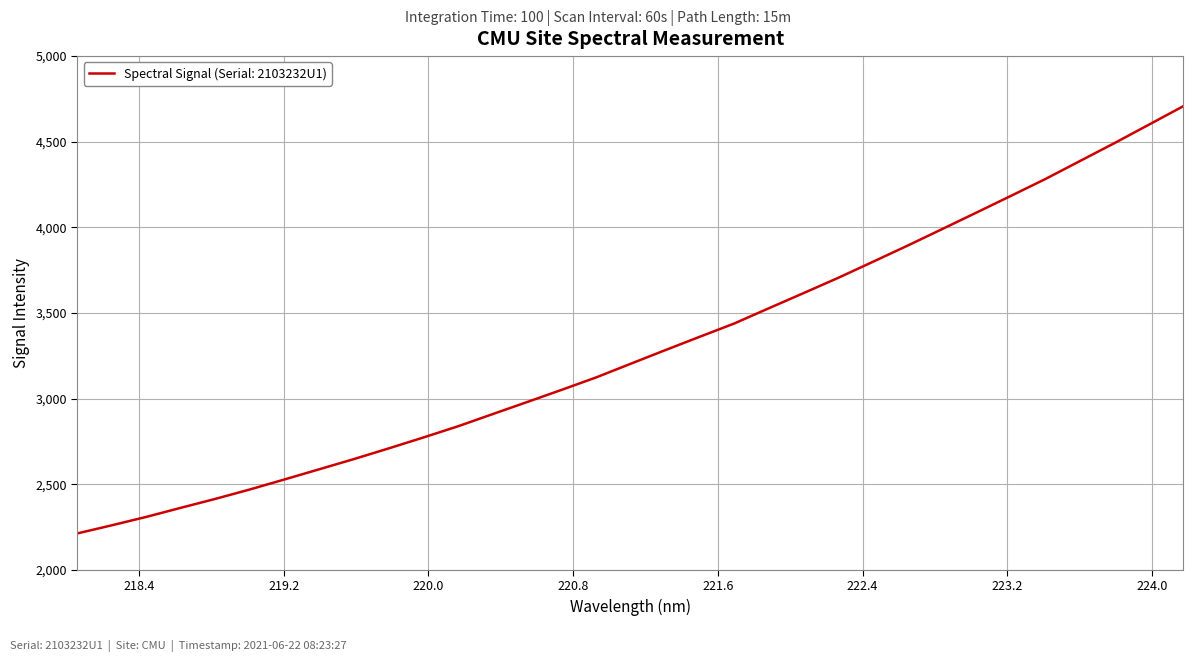

What is the difference between the maximum and minimum values?

2493.9